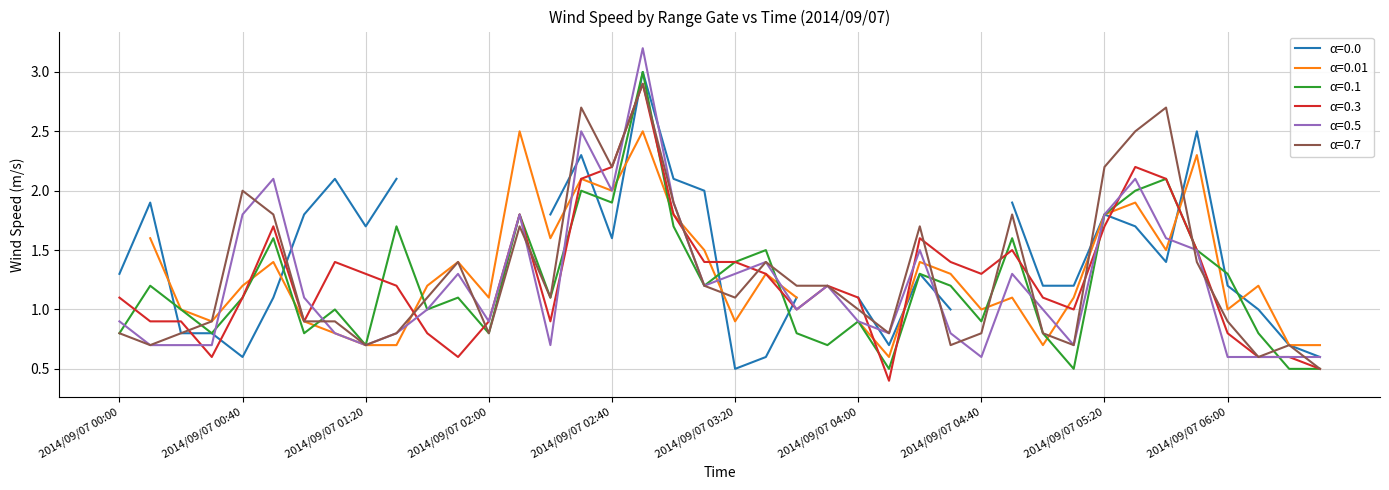

What is the label of the 39th point from the right?

2014/09/07 00:10